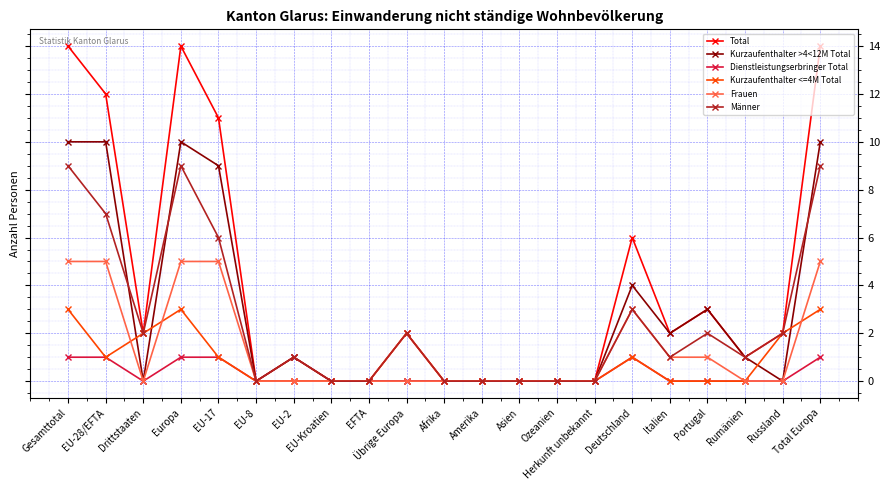

True or false: Frauen has a value of 0 at EU-8.

True